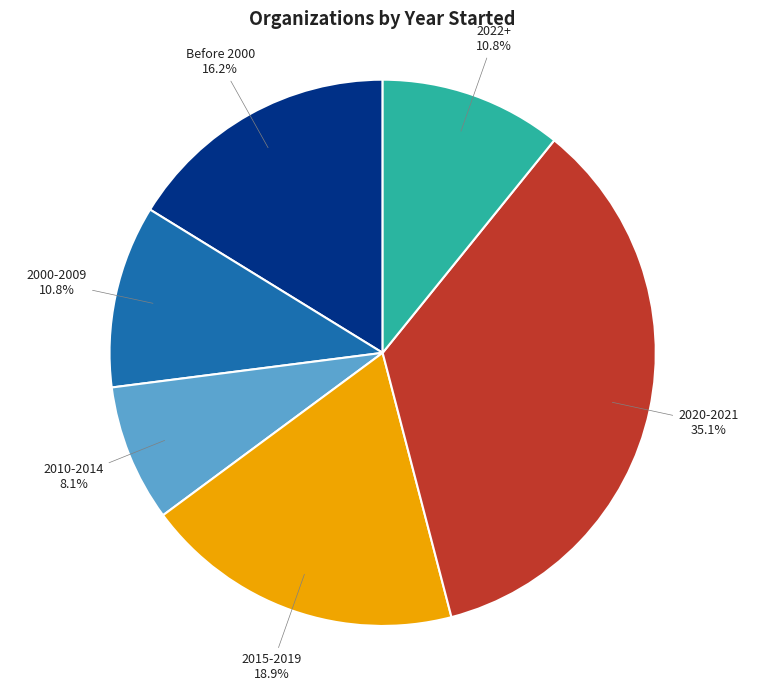

Which slice is the largest?

2020-2021